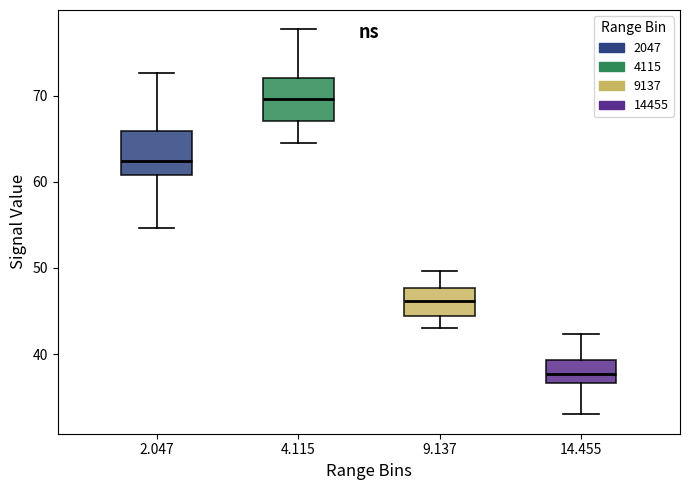

Reading left to right, transcribe this box plot: for each box, give where its median line is, the range the box spans, and where its two whiskers end, as read against the y-axis. The values are not printed on the chart, so give them approximately, as read against the axis.

2.047: median 62, box 61 to 66, whiskers 55 to 73
4.115: median 70, box 67 to 72, whiskers 65 to 78
9.137: median 46, box 44 to 48, whiskers 43 to 50
14.455: median 38, box 37 to 39, whiskers 33 to 42